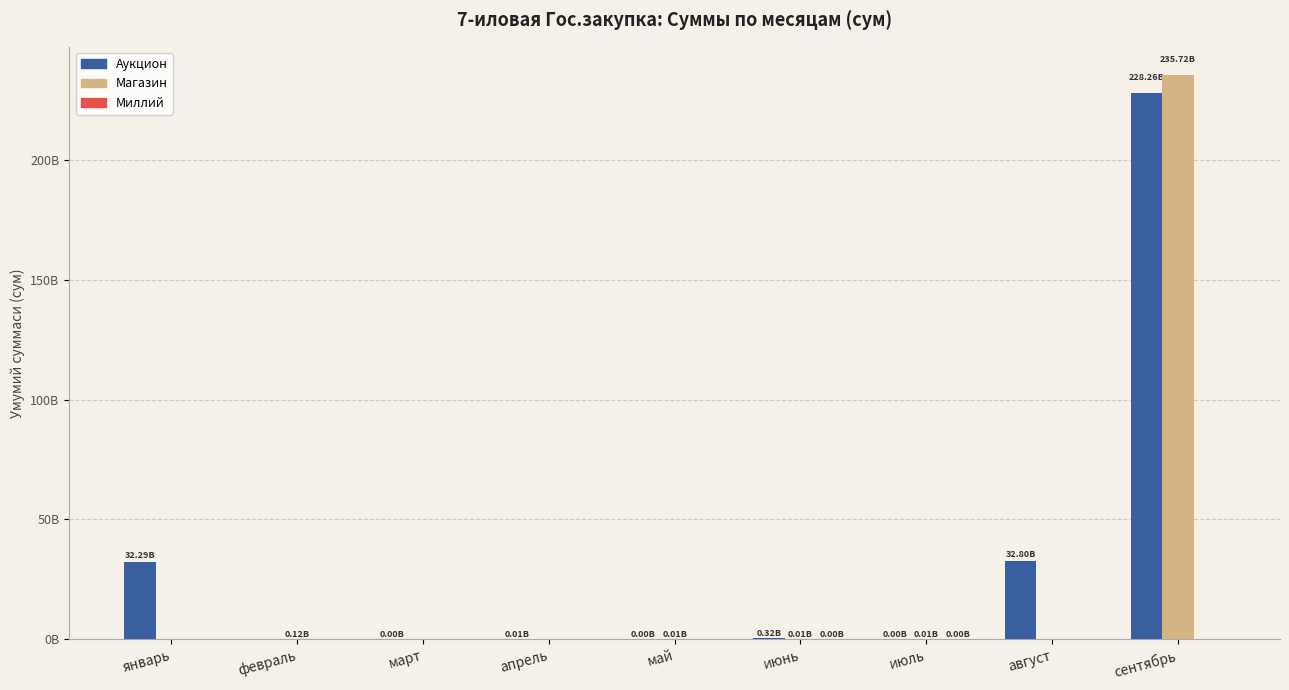

What is the maximum value shown in the chart?

235720388791.6